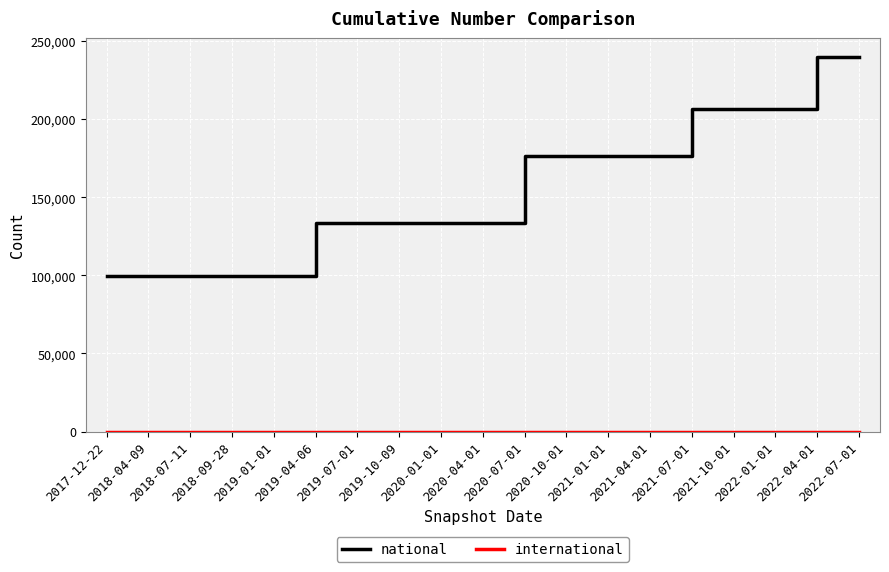

What is the maximum value for national?

240008